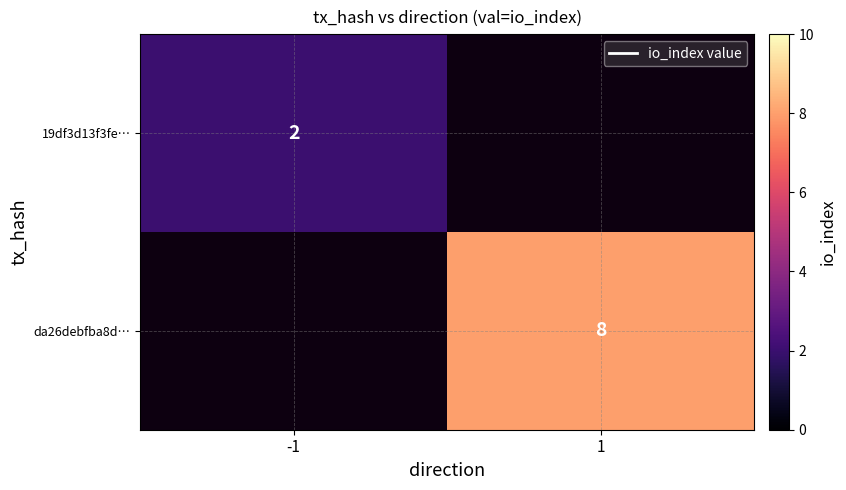

The da26debfba8d… series shows 14.4 at 1. True or false?

False